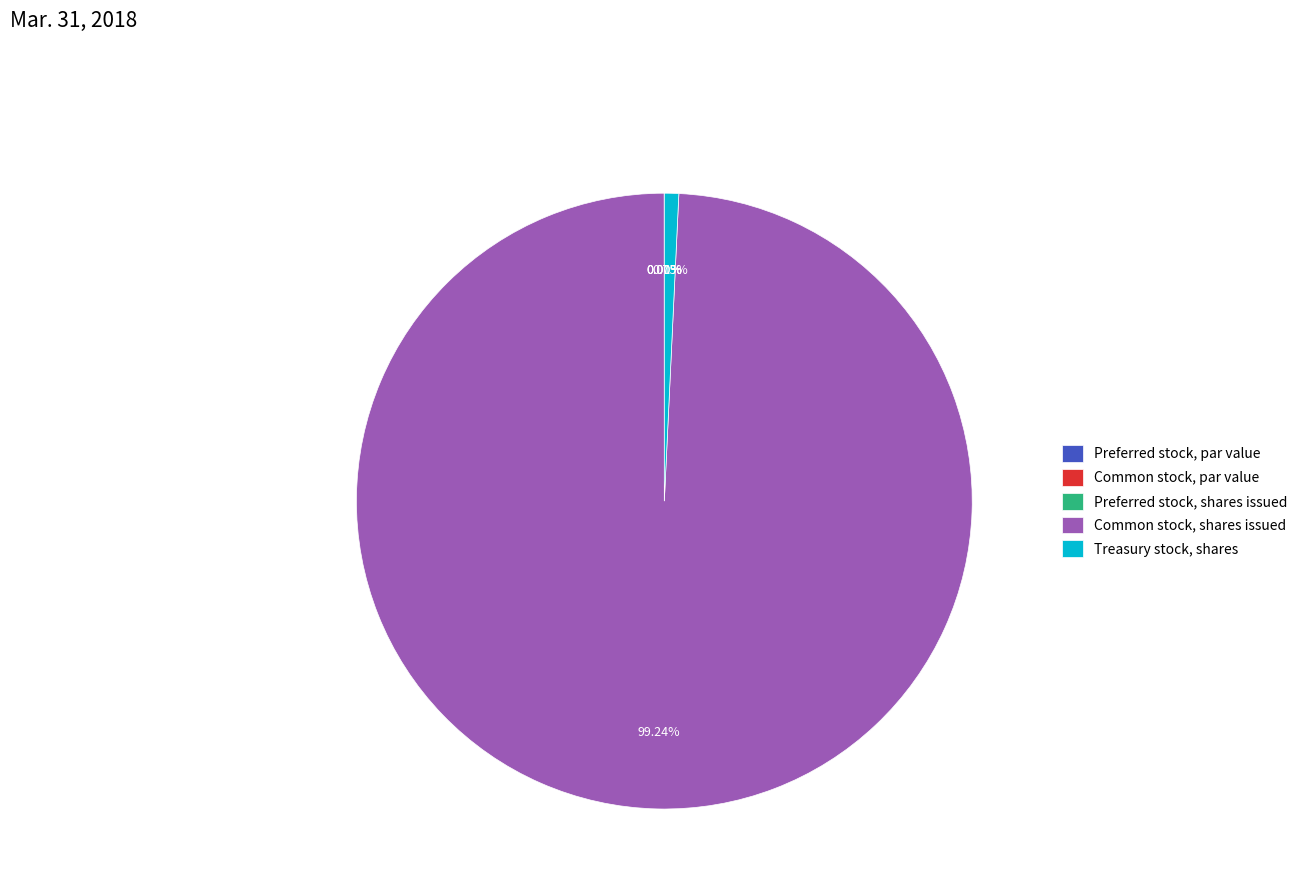

Which slice is the largest?

Common stock, shares issued